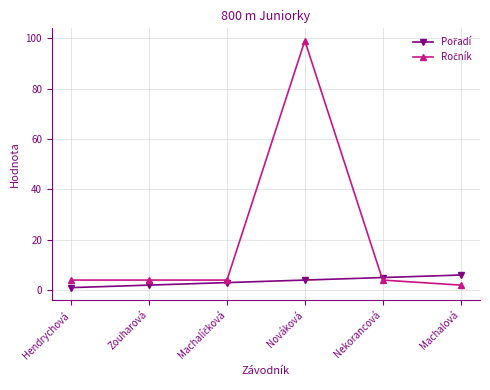

At which category is the sum across all series the highest?

Nováková